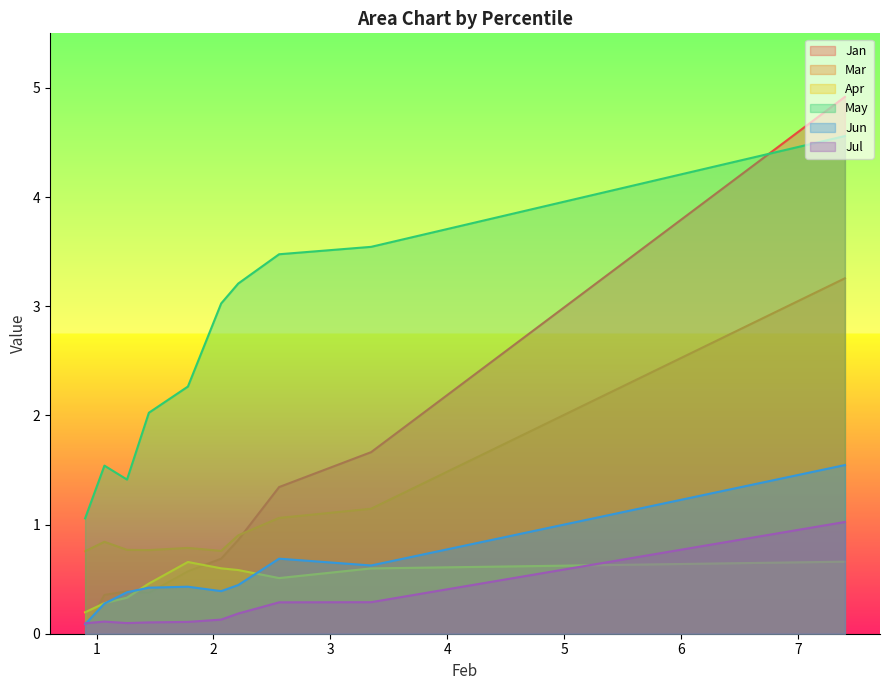

What is the maximum value for Apr?

0.7